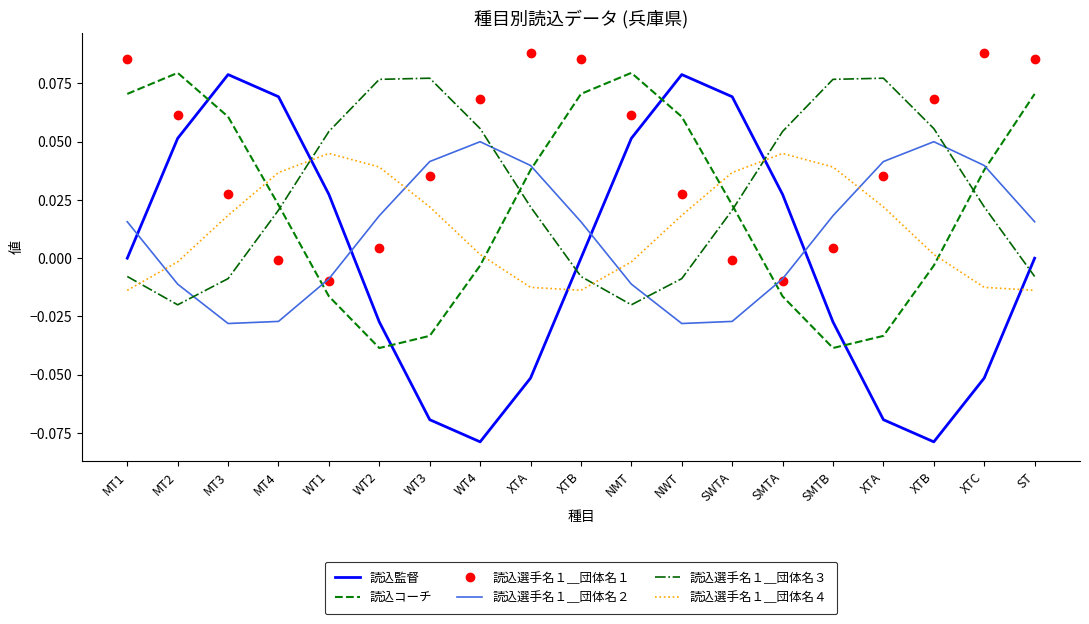

What are all the series names shown in the legend?

読込監督, 読込コーチ, 読込選手名１＿団体名１, 読込選手名１＿団体名２, 読込選手名１＿団体名３, 読込選手名１＿団体名４